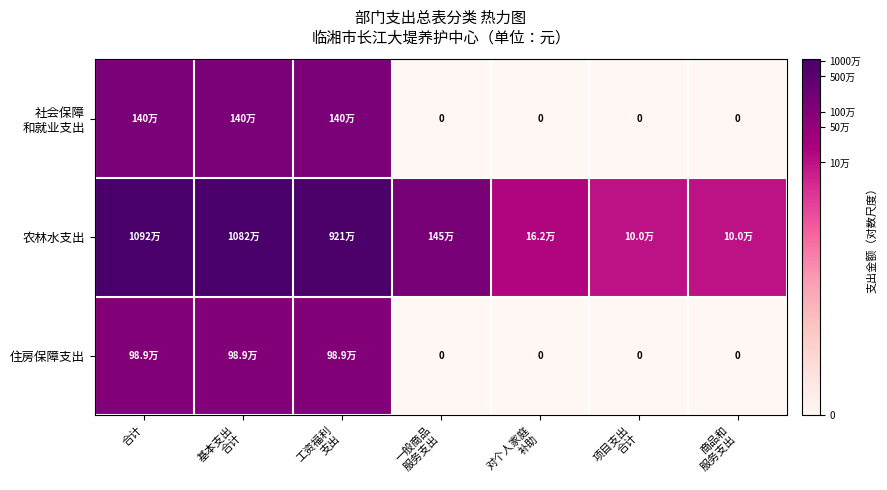

List the series in order of their peak value, highest first.

农林水支出, 社会保障 和就业支出, 住房保障支出